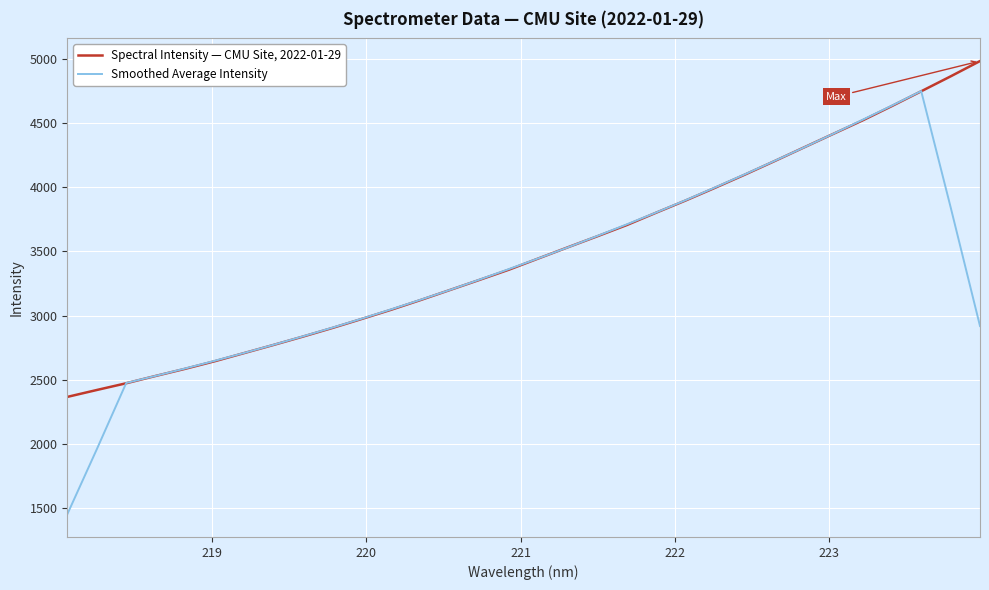

List the series in order of their overall mean, lowest first.

Smoothed Average Intensity, Spectral Intensity — CMU Site, 2022-01-29